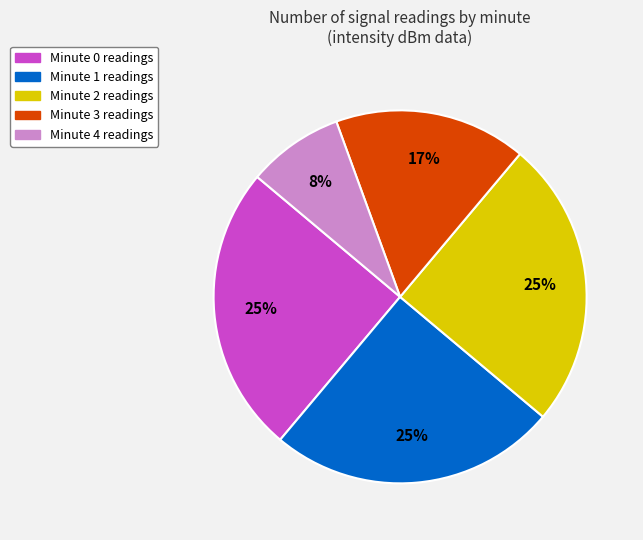

Approximately how many times larger is the value at Minute 0 compared to Minute 3?

1.5